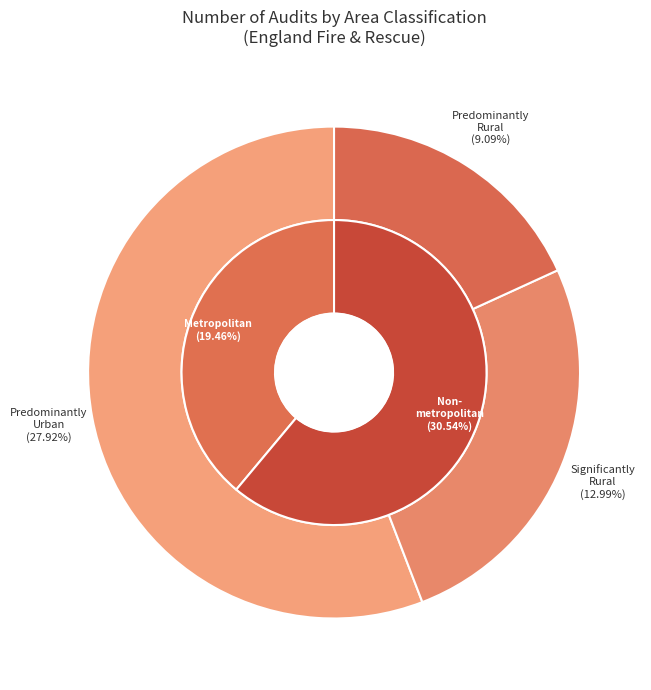

Which slice is the largest?

Non-metropolitan